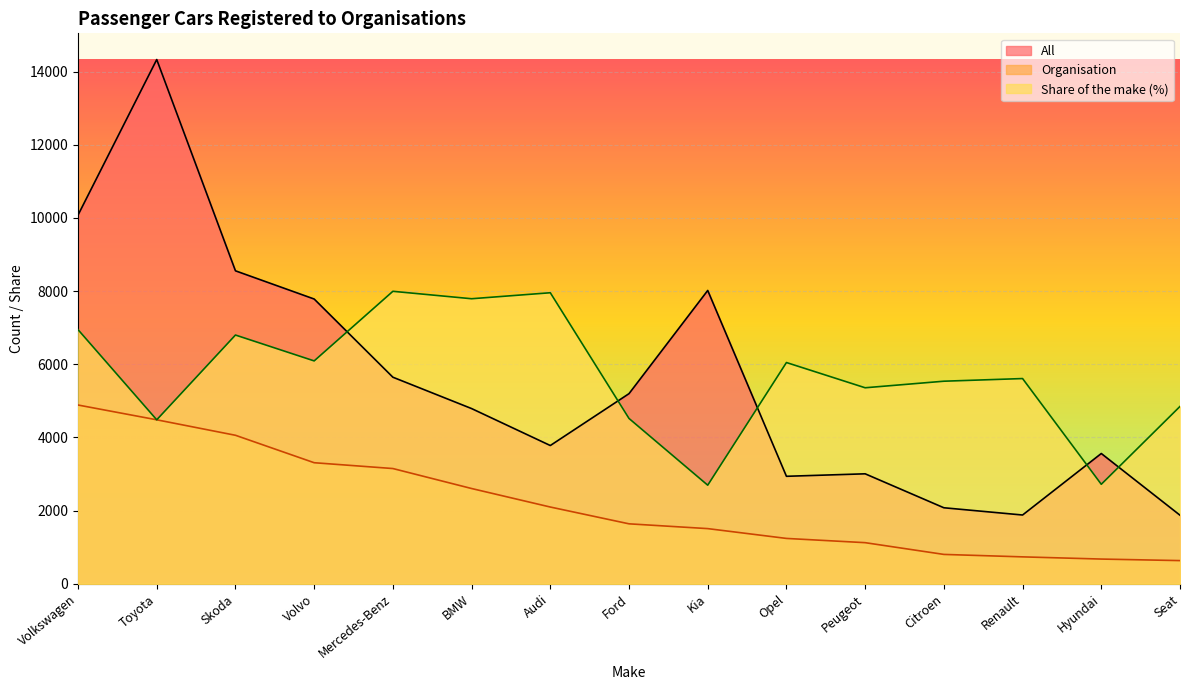

Between Toyota and Citroen, which is larger?

Toyota